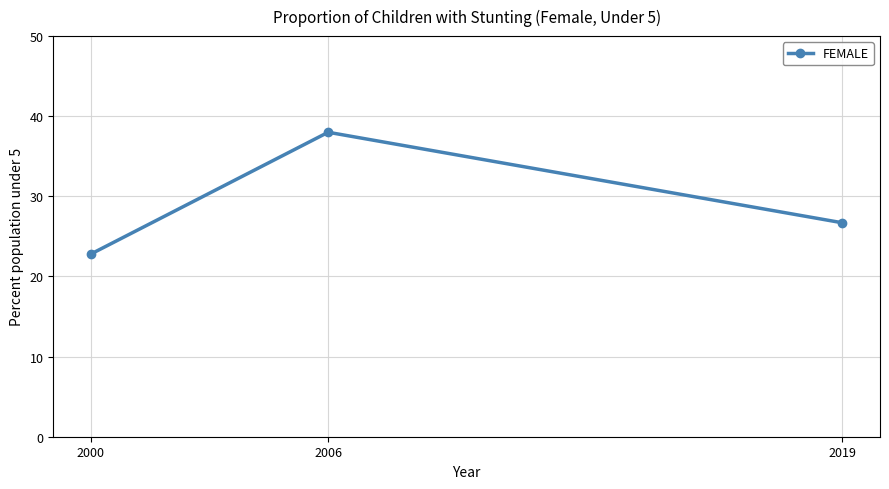

What is the greatest value displayed?

38.0